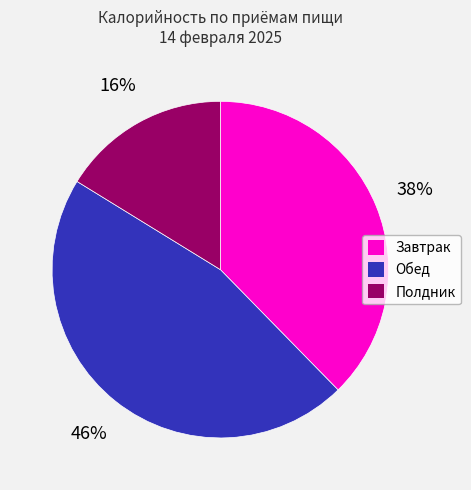

To the nearest percent, what is the average slice percentage?

33%